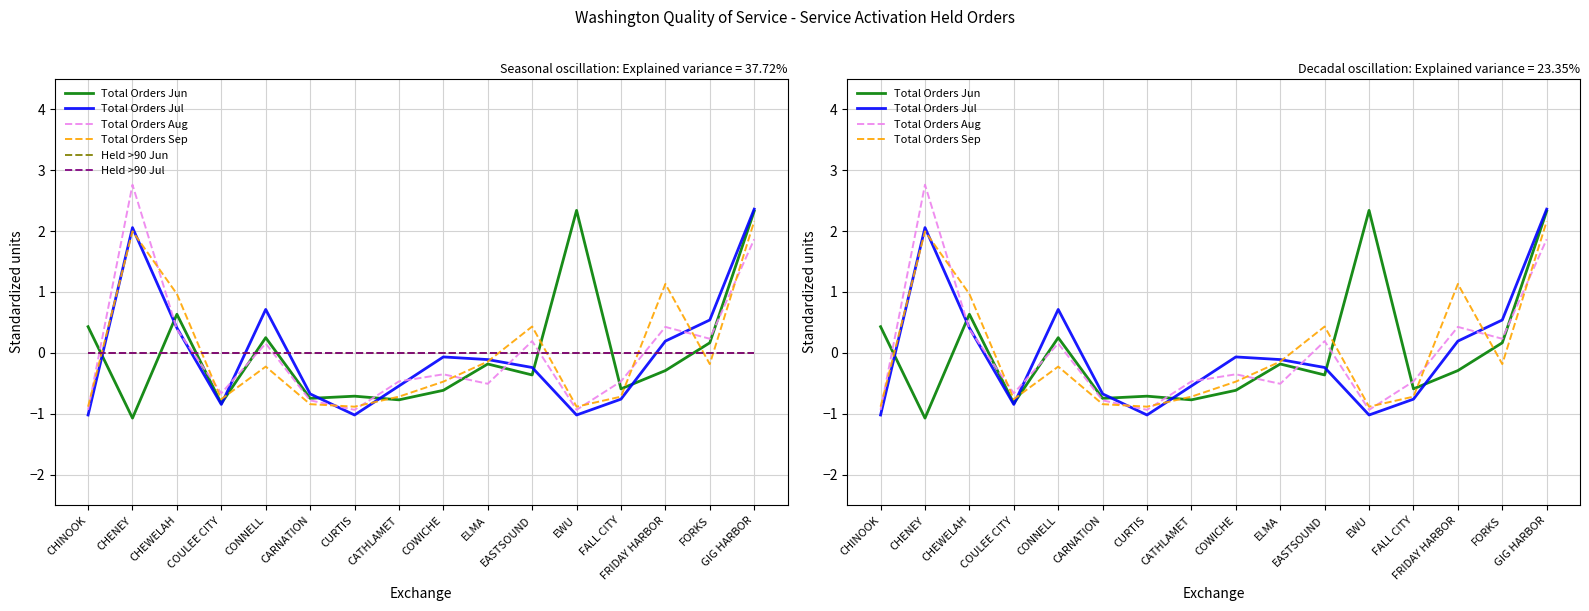

True or false: Total Orders Sep has a value of -0.1 at FORKS.

False